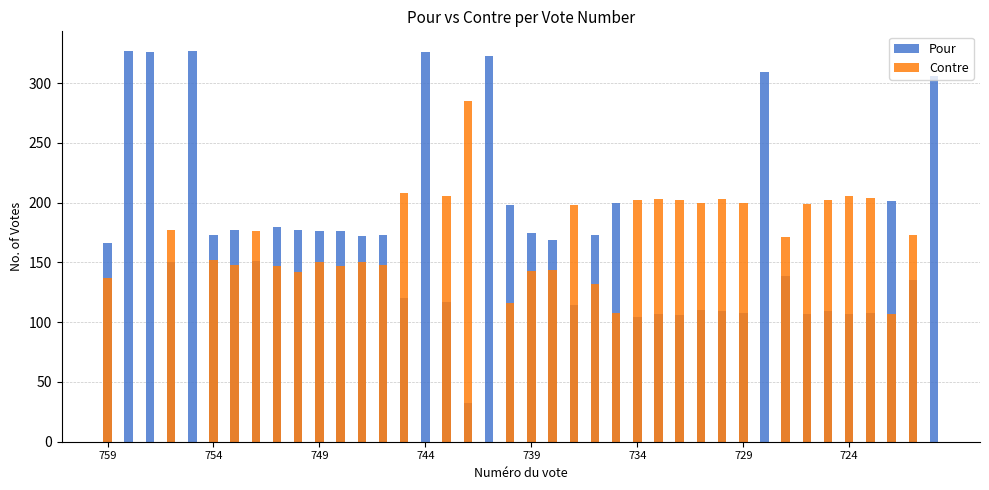

Reading right to left, list all the values displayed in this chart.

Pour: 306	135	201	108	107	109	107	139	309	108	109	110	106	107	104	200	173	114	169	175	198	323	32	117	326	120	173	172	176	176	177	180	151	177	173	327	150	326	327	166
Contre: 0	173	107	204	206	202	199	171	0	200	203	200	202	203	202	108	132	198	144	143	116	0	285	206	0	208	148	150	147	150	142	147	176	148	152	0	177	0	0	137